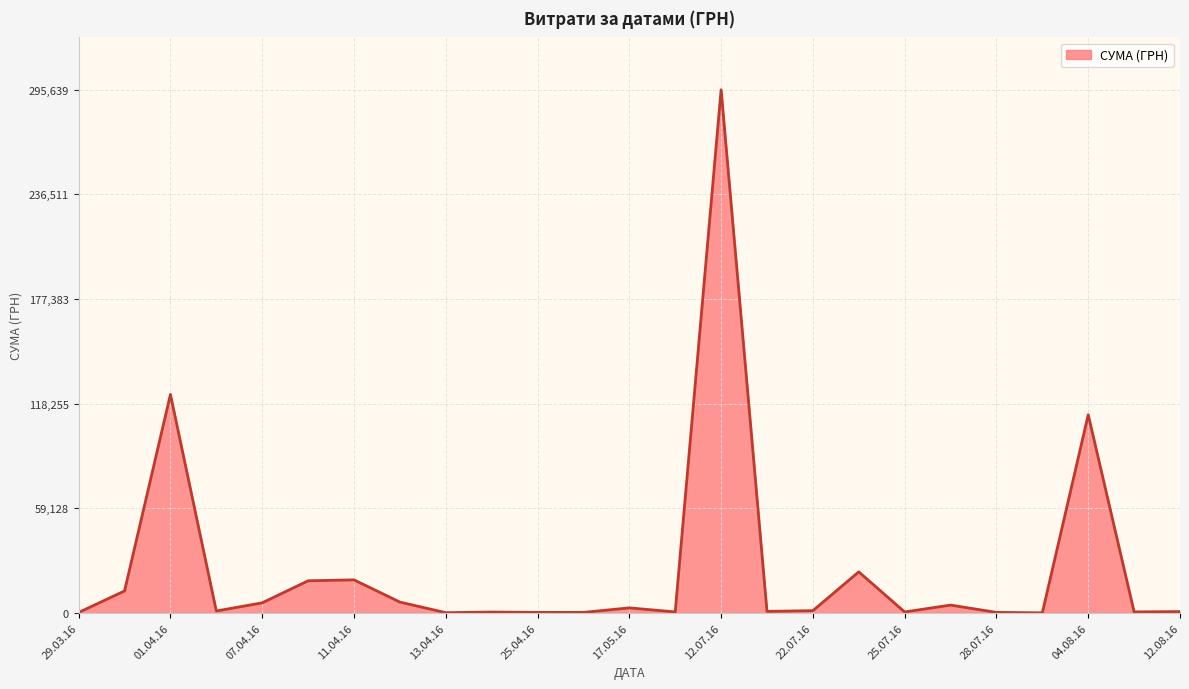

What is the difference between the maximum and minimum values?

295540.8